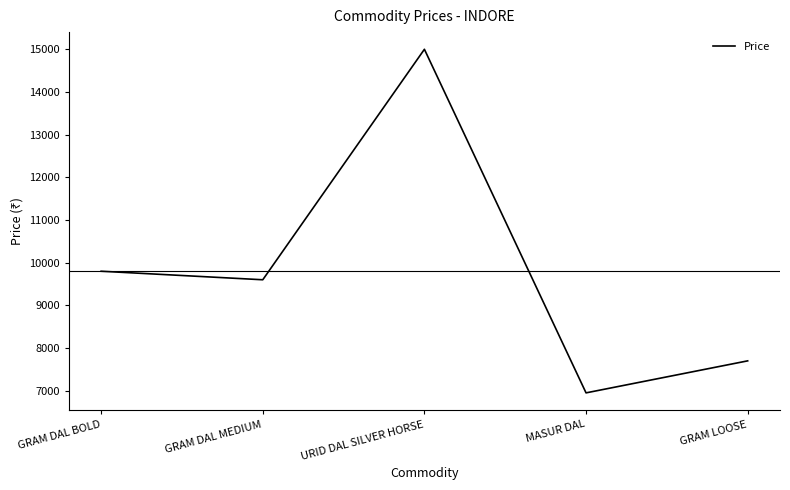

Rank the categories by value from lowest to highest.

MASUR DAL, GRAM LOOSE, GRAM DAL MEDIUM, GRAM DAL BOLD, URID DAL SILVER HORSE